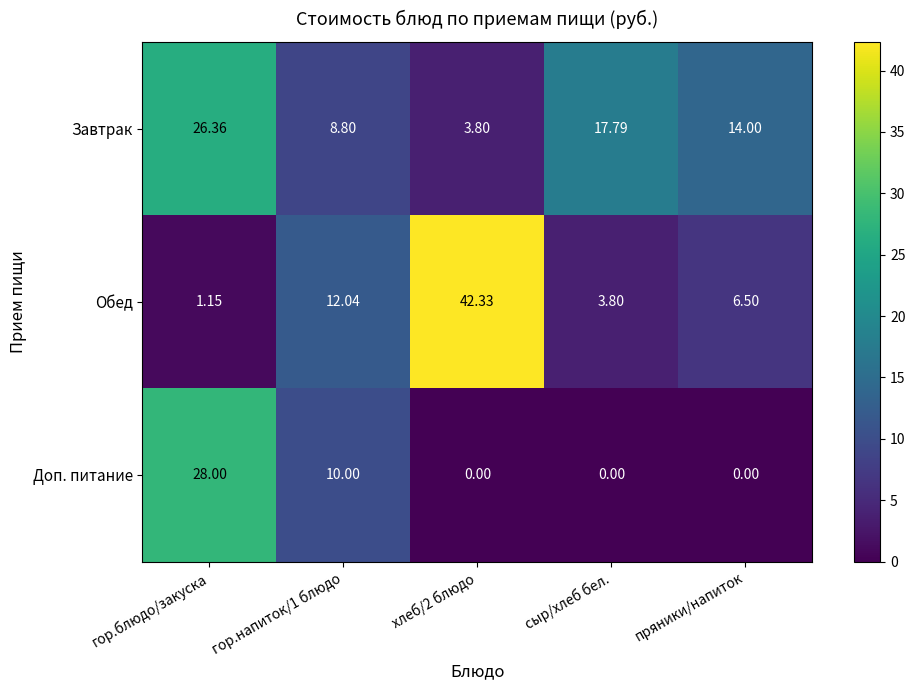

Which label corresponds to the largest value in the chart?

хлеб/2 блюдо